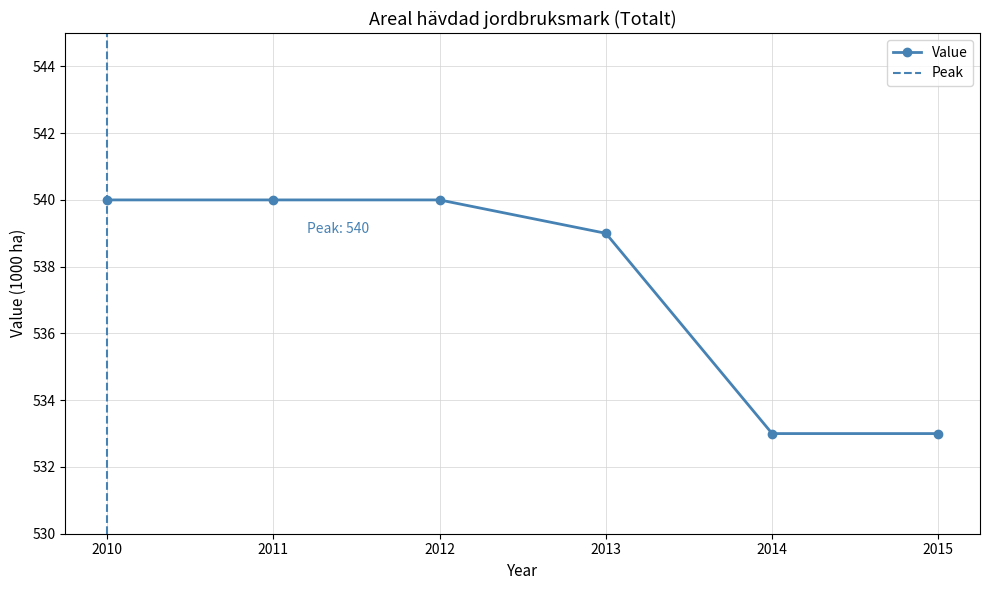

Which label corresponds to the largest value in the chart?

2010